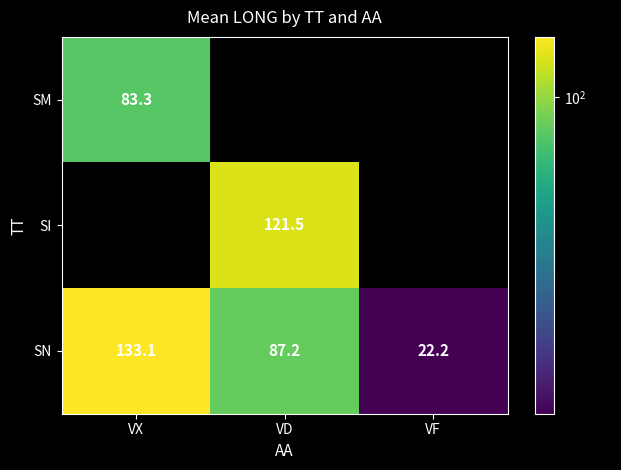

Is it true that SN equals 70.2 at VX?

False